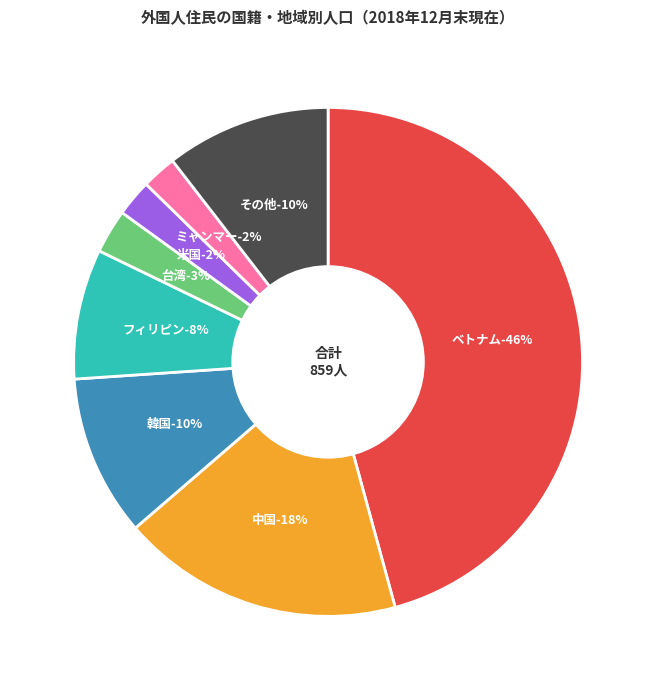

What percentage is the 中国 slice, to the nearest percent?

18%